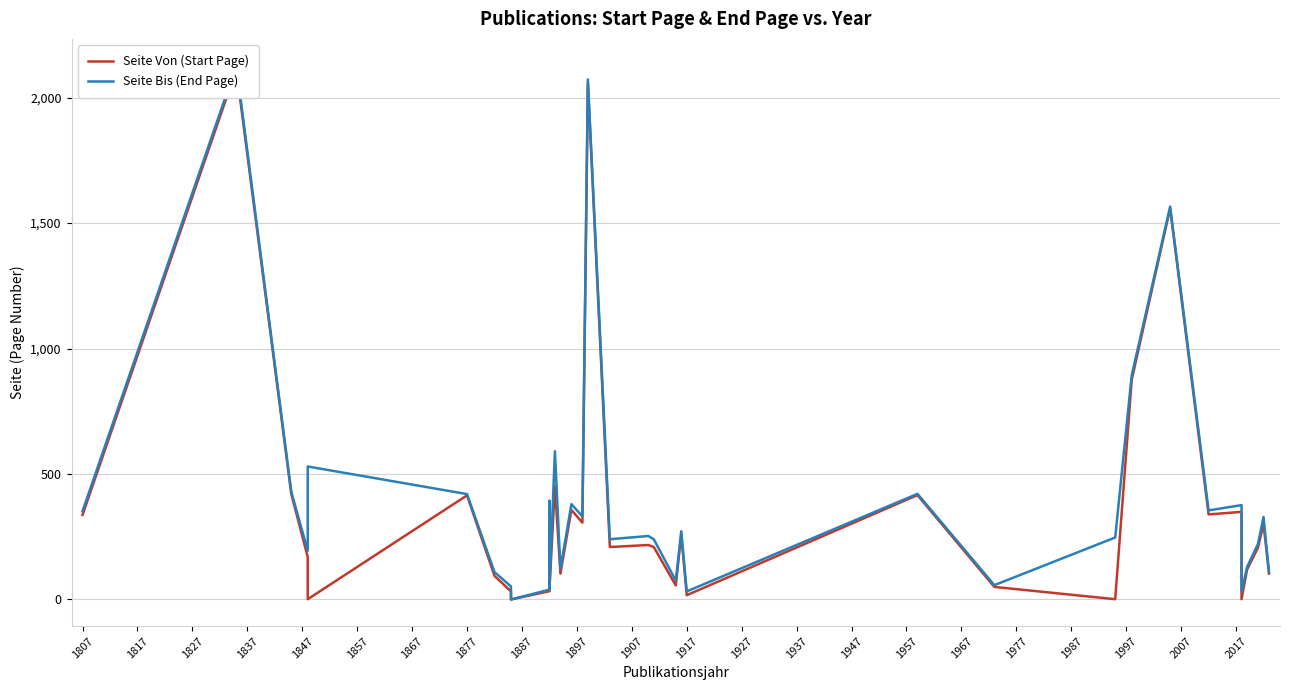

How many interior local valleys does the Seite Von (Start Page) series have?

12